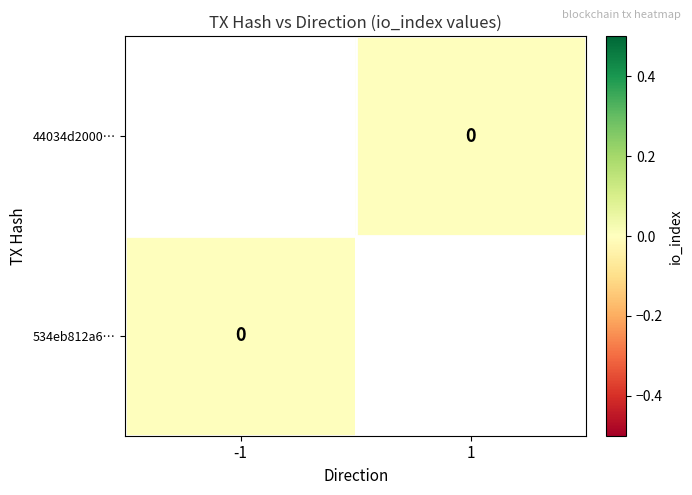

Is the value of 44034d2000… at 1 greater than the value of 534eb812a6… at 1?

No